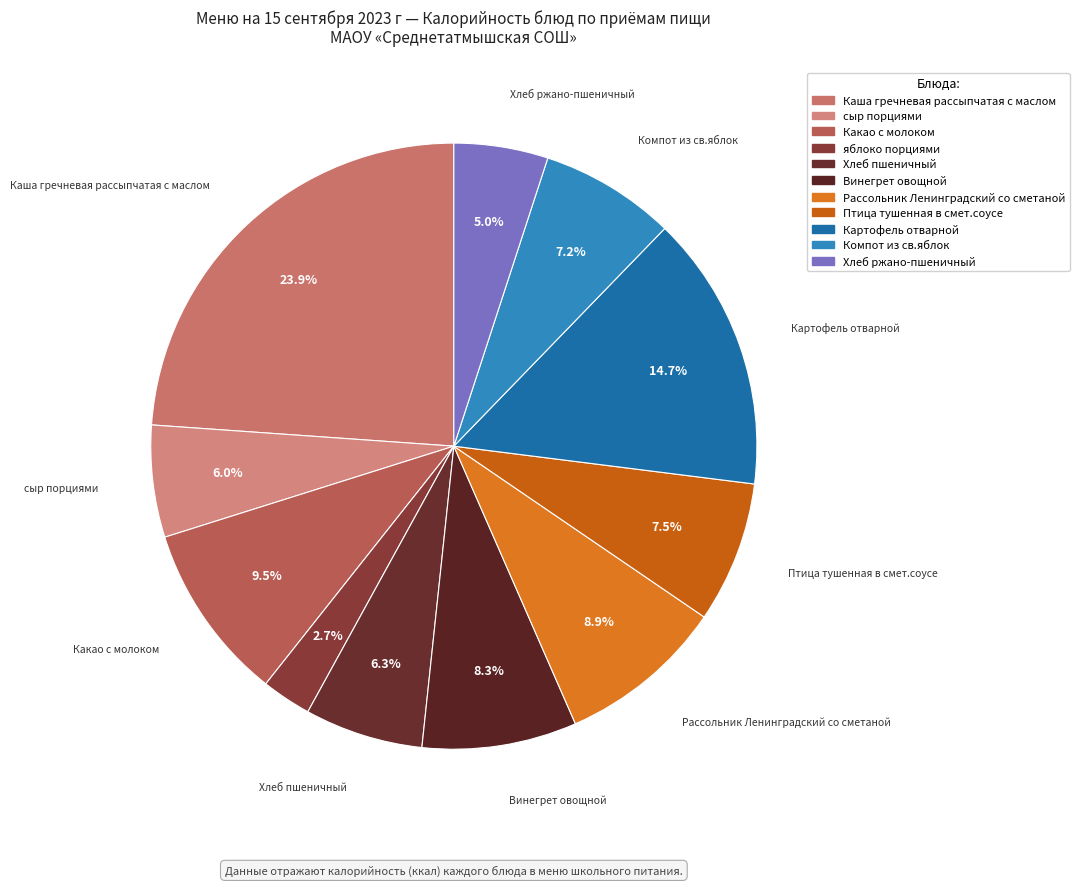

How many segments does this pie chart have?

11